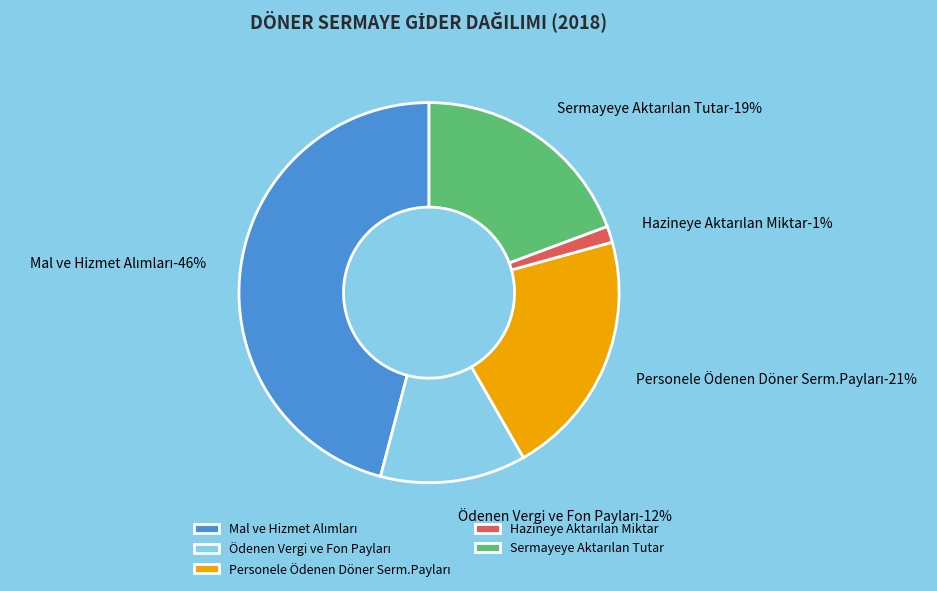

To the nearest percent, what is the difference between the largest and smallest slice percentages?

45%